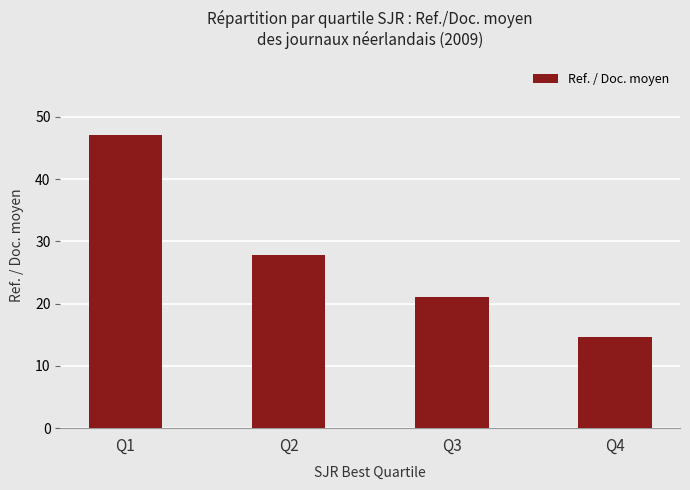

What is the maximum value shown in the chart?

47.1